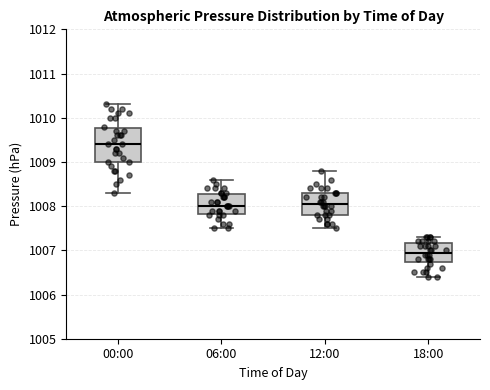

Reading left to right, transcribe this box plot: for each box, give where its median line is, the range the box spans, and where its two whiskers end, as read against the y-axis. The values are not printed on the chart, so give them approximately, as read against the axis.

00:00: median 1009.4, box 1009.0 to 1009.8, whiskers 1008.3 to 1010.3
06:00: median 1008.0, box 1007.8 to 1008.3, whiskers 1007.5 to 1008.6
12:00: median 1008.1, box 1007.8 to 1008.3, whiskers 1007.5 to 1008.8
18:00: median 1007.0, box 1006.7 to 1007.2, whiskers 1006.4 to 1007.3